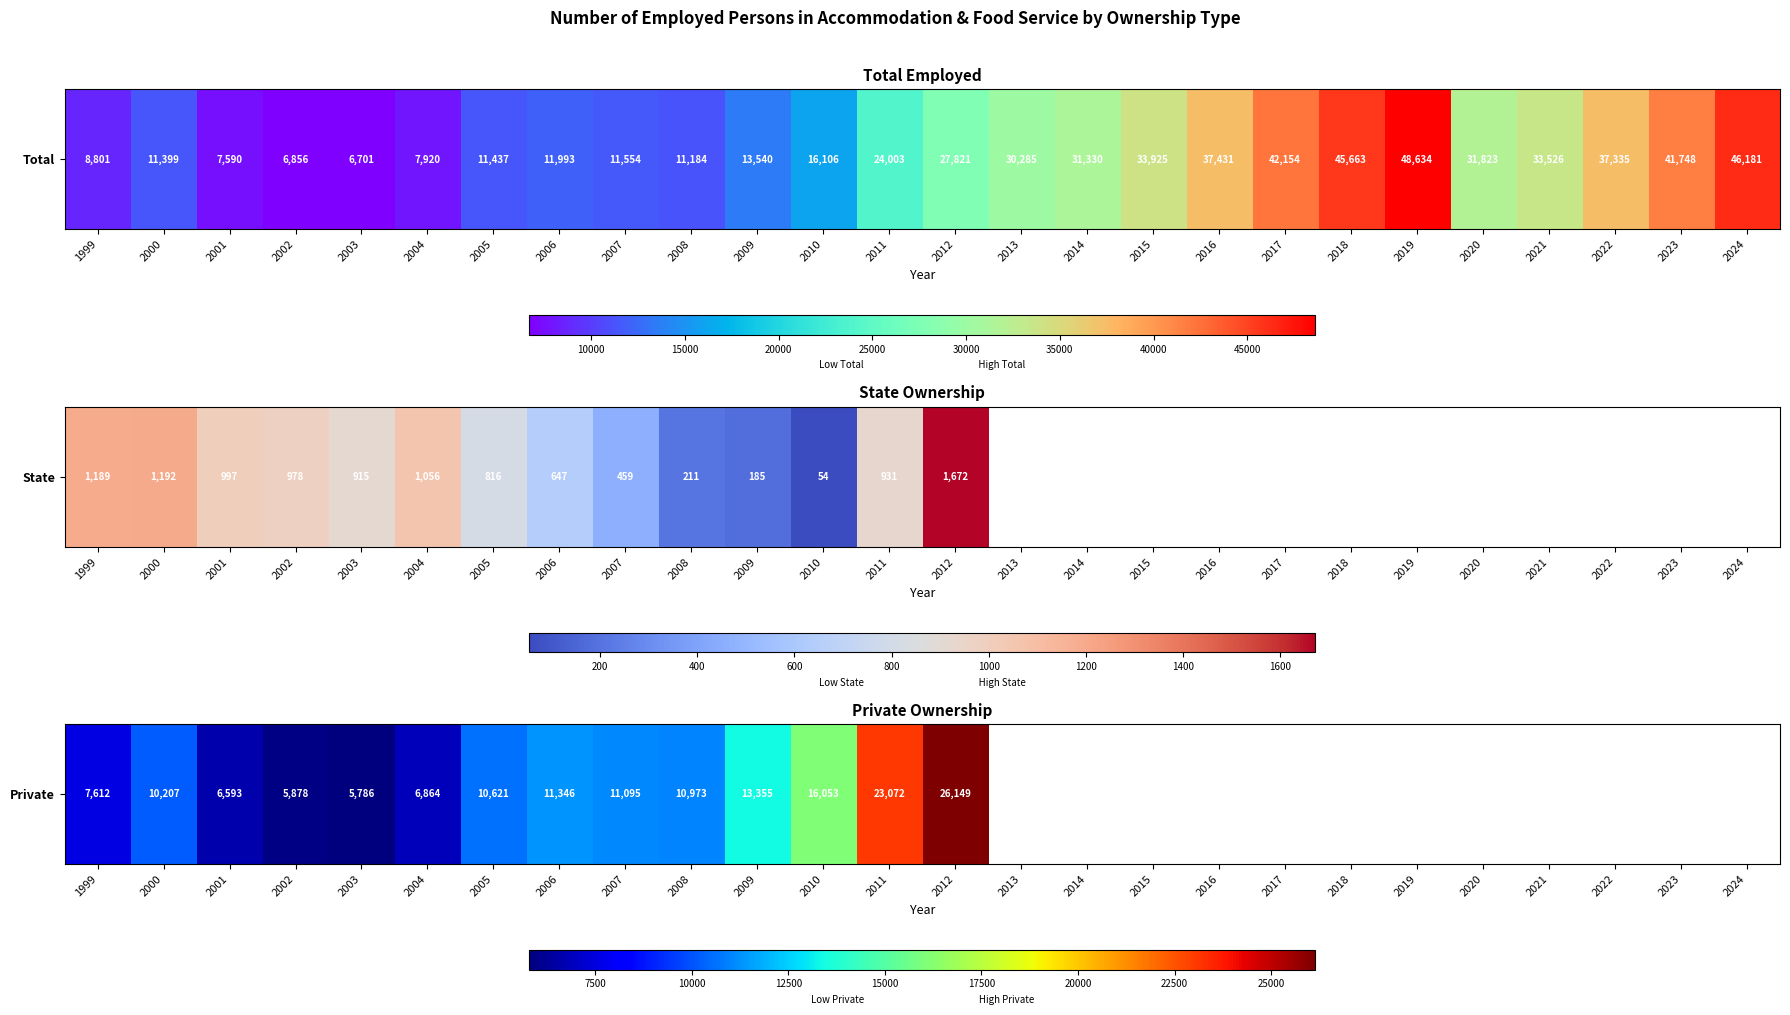

What is the approximate value at 2005?

10621.0